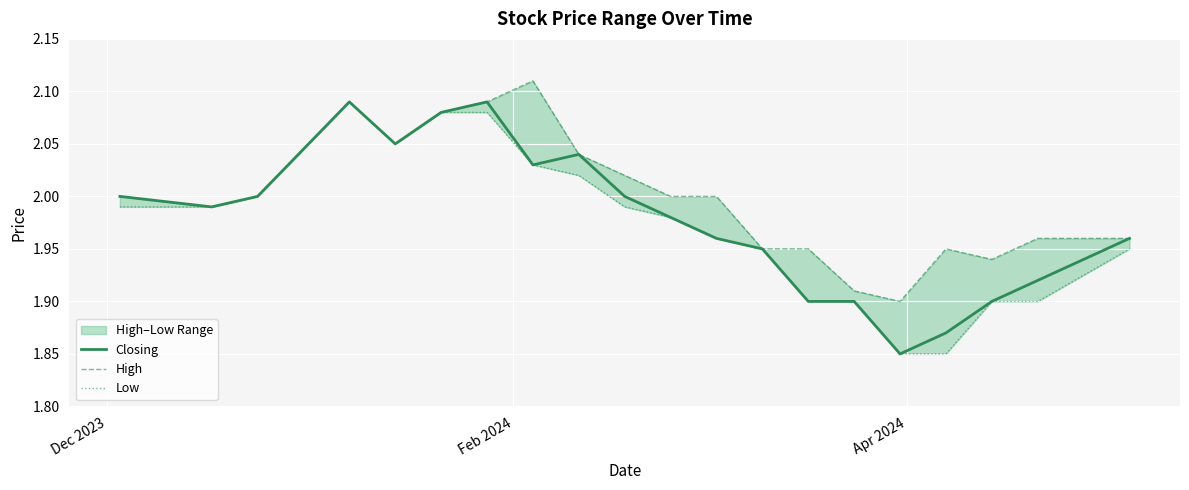

List the series in order of their overall mean, highest first.

High, Closing, Low